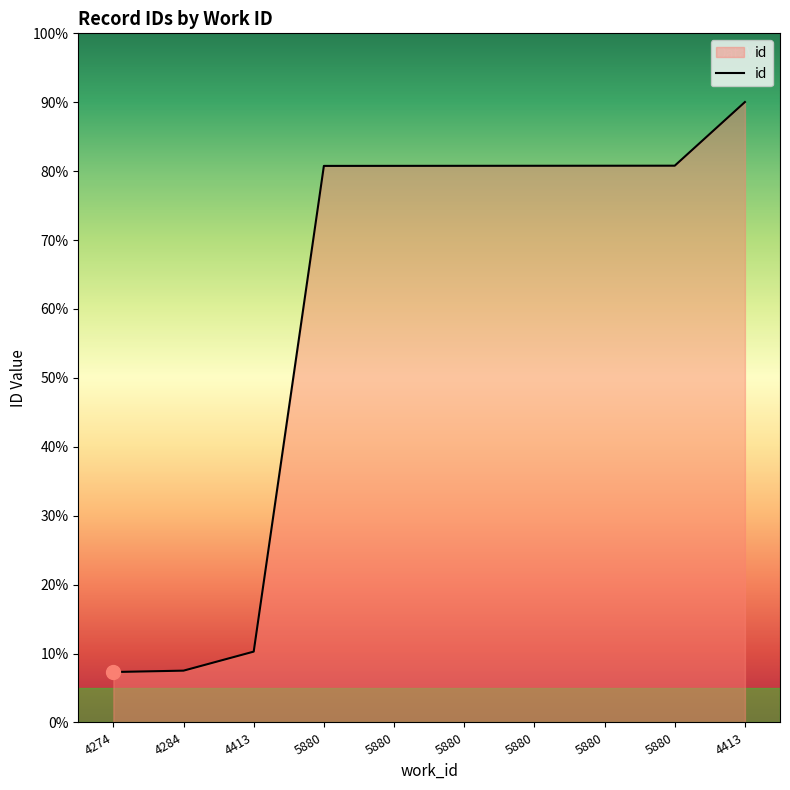

Which has a higher value, 4274 or 5880?

5880